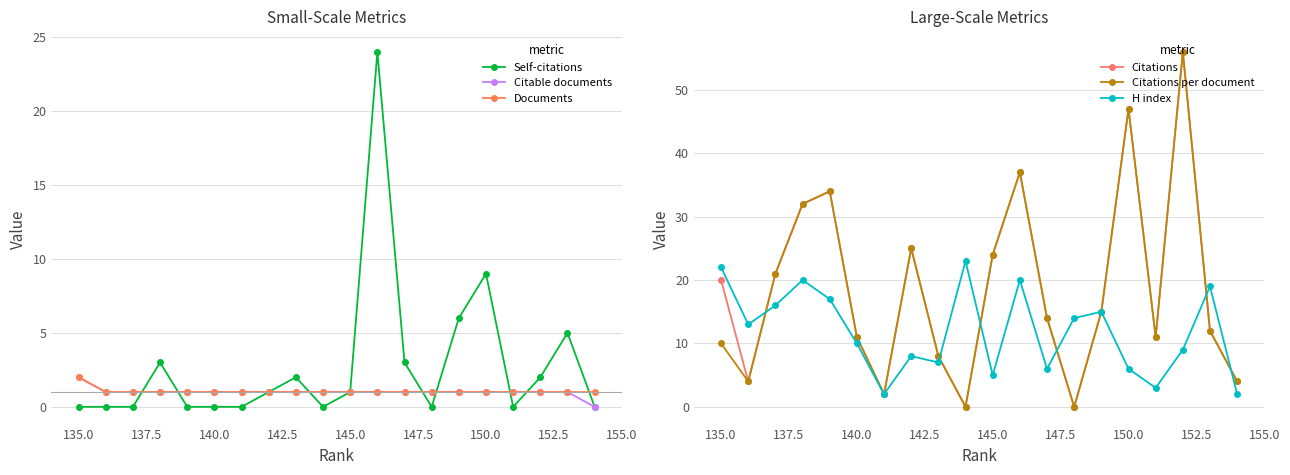

Which category has the highest value in the Documents series?

135.0